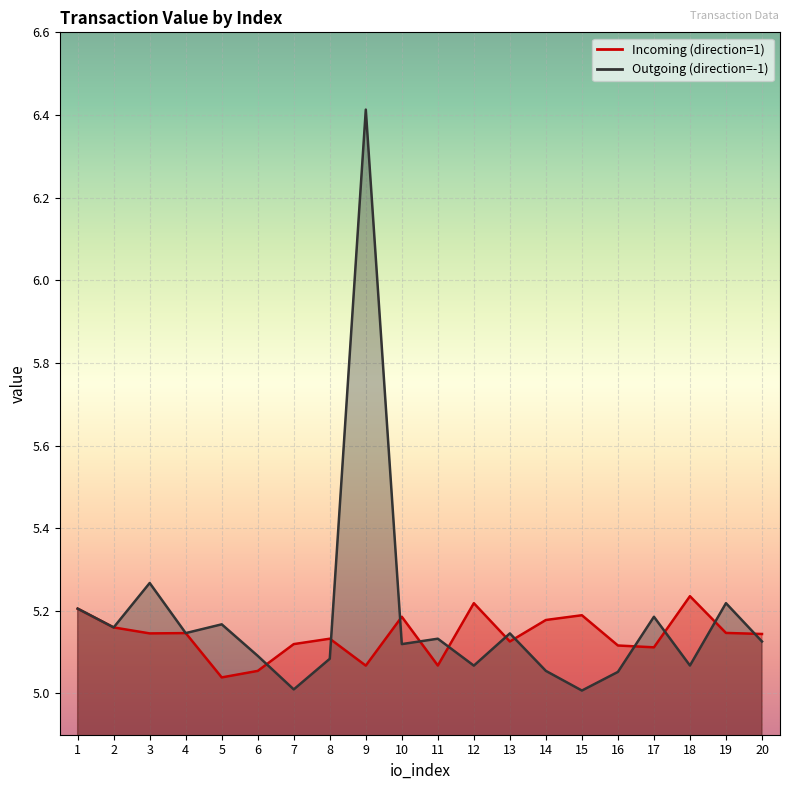

Reading left to right, transcribe all the data shown in this chart.

Incoming (direction=1): 1=5.2	2=5.2	3=5.1	4=5.1	5=5.0	6=5.1	7=5.1	8=5.1	9=5.1	10=5.2	11=5.1	12=5.2	13=5.1	14=5.2	15=5.2	16=5.1	17=5.1	18=5.2	19=5.1	20=5.1
Outgoing (direction=-1): 1=5.2	2=5.2	3=5.3	4=5.1	5=5.2	6=5.1	7=5.0	8=5.1	9=6.4	10=5.1	11=5.1	12=5.1	13=5.1	14=5.1	15=5.0	16=5.1	17=5.2	18=5.1	19=5.2	20=5.1